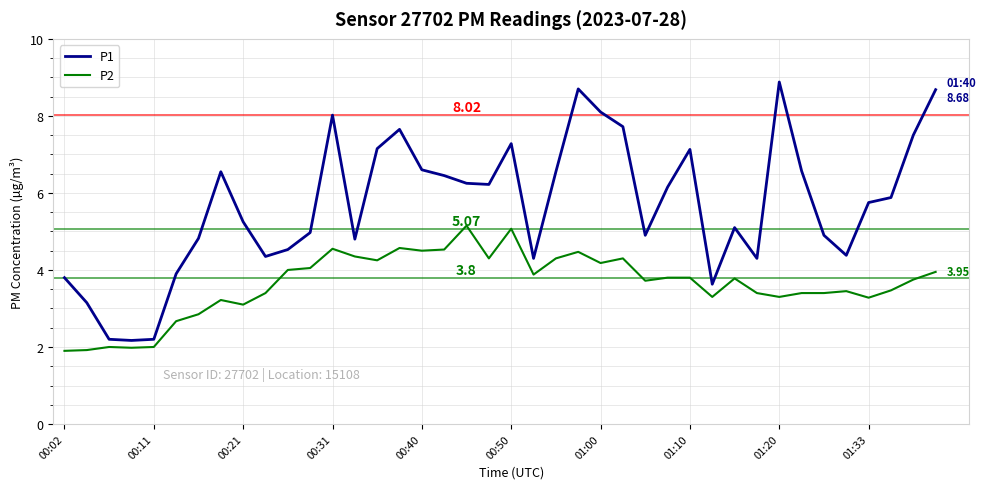

What is the average value of the P1 series?

5.7